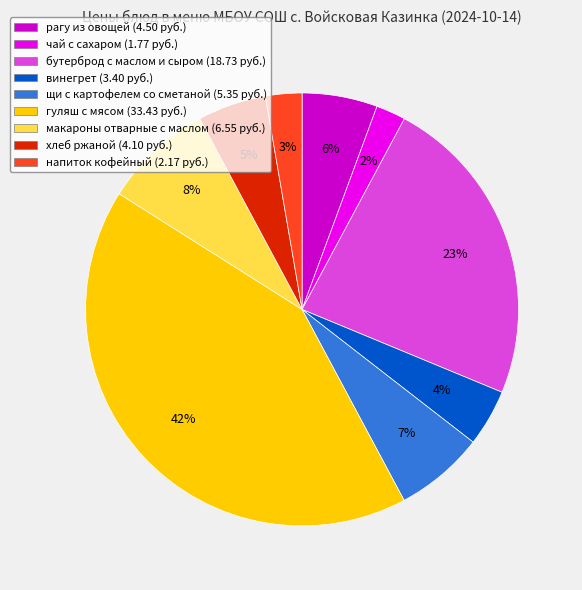

Is there a majority slice in this chart?

No